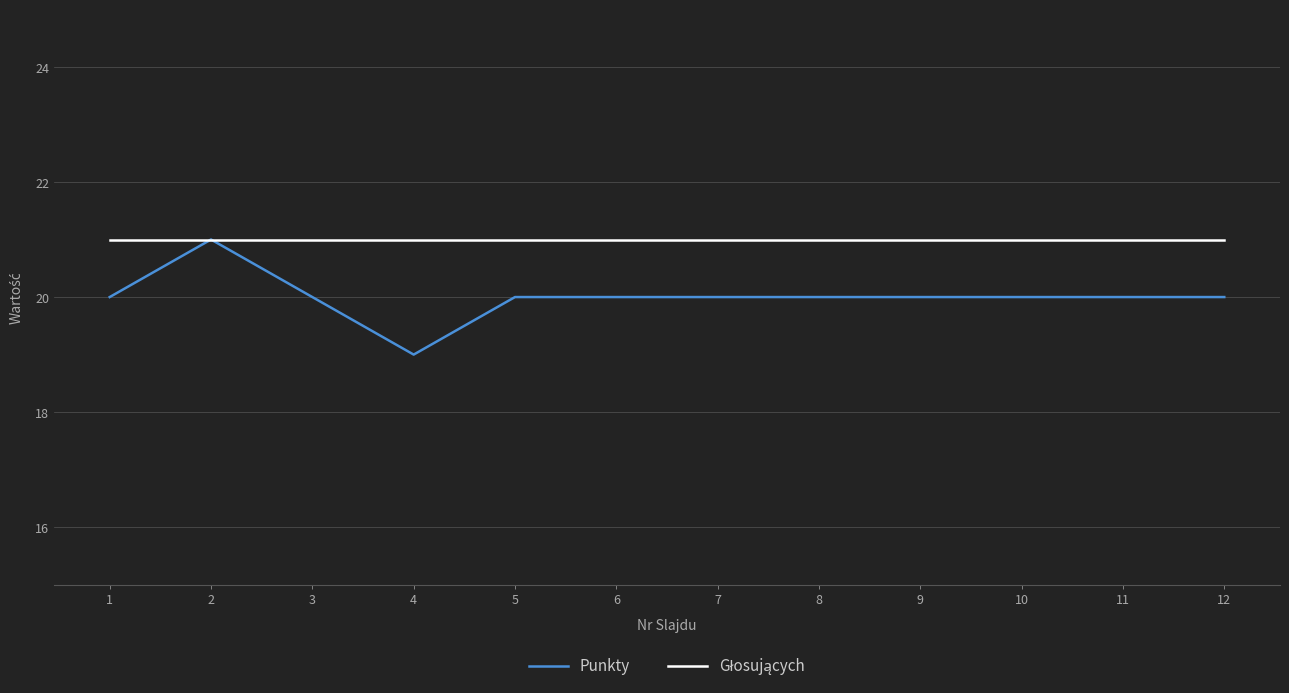

What is the maximum value for Punkty?

21